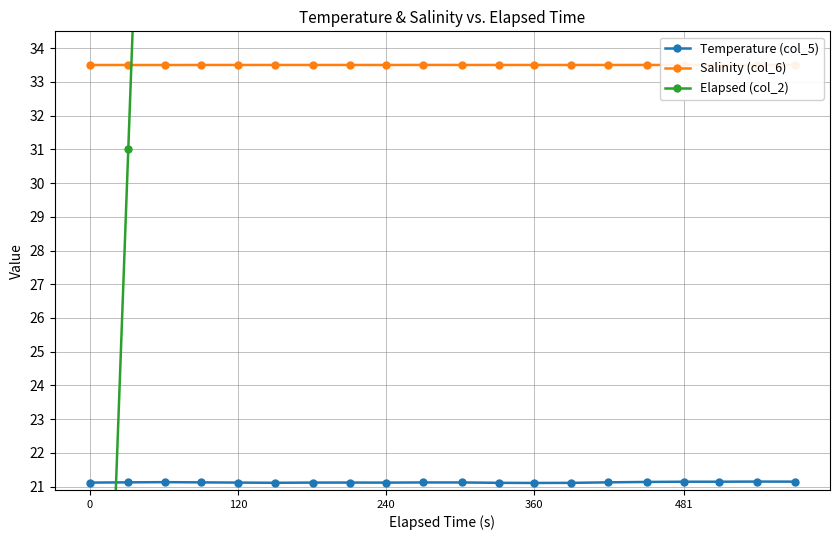

Is it true that Temperature (col_5) equals 21.1 at 0?

True